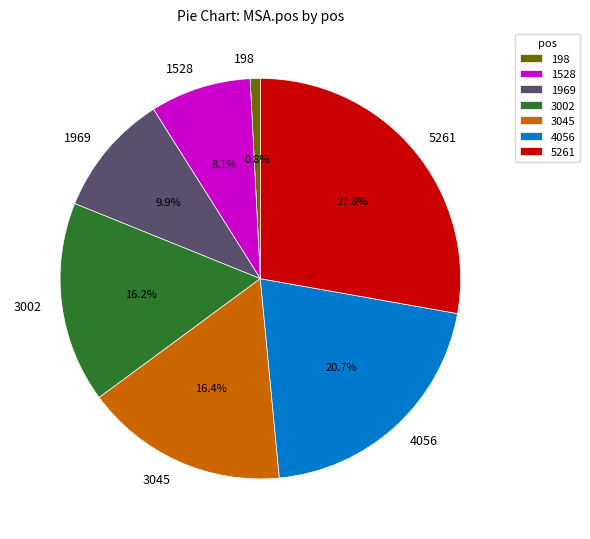

Which has a higher value, 3002 or 1528?

3002